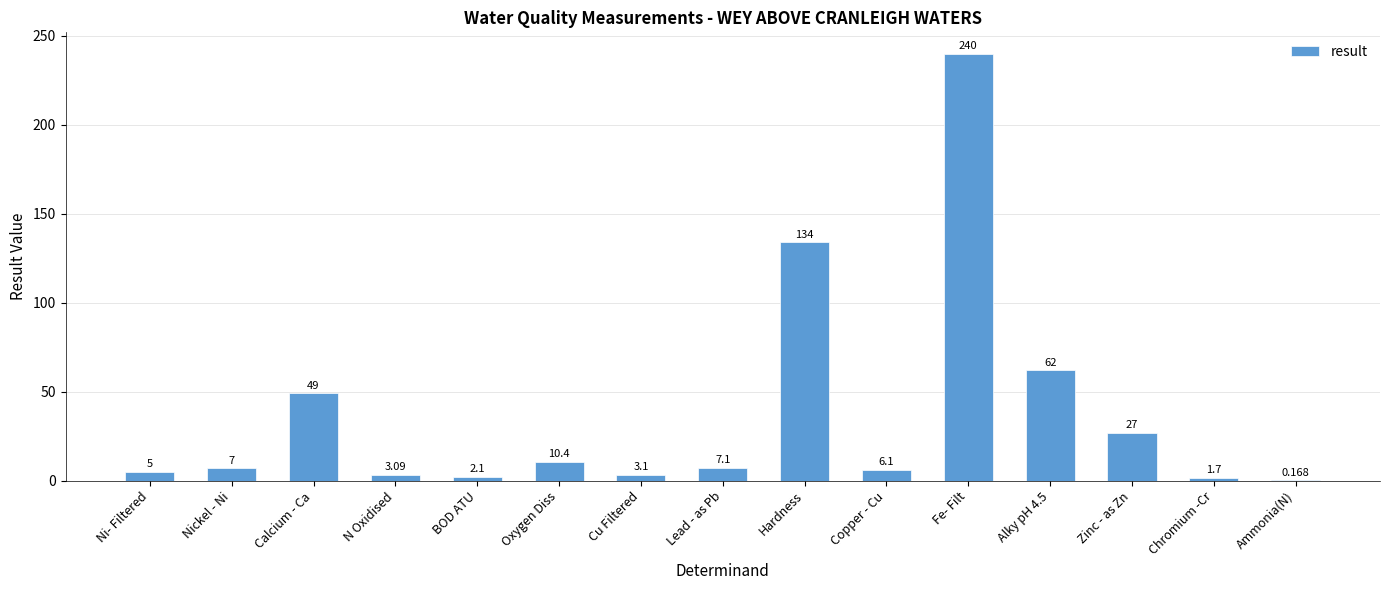

Where is the data nearest to the value 120?

Hardness